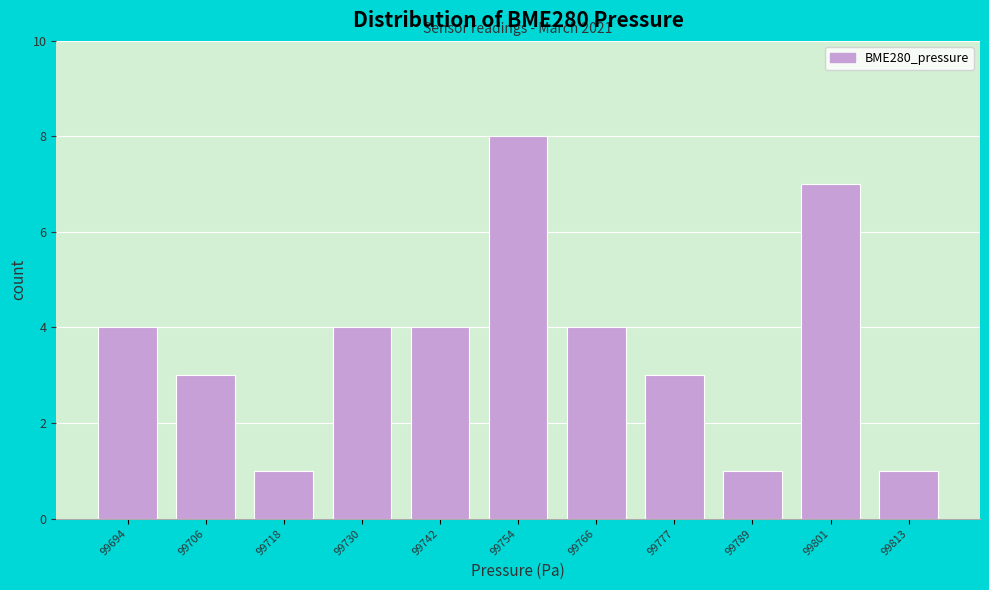

Reading left to right, extract all data points from this chart.

99694=4	99706=3	99718=1	99730=4	99742=4	99754=8	99766=4	99777=3	99789=1	99801=7	99813=1